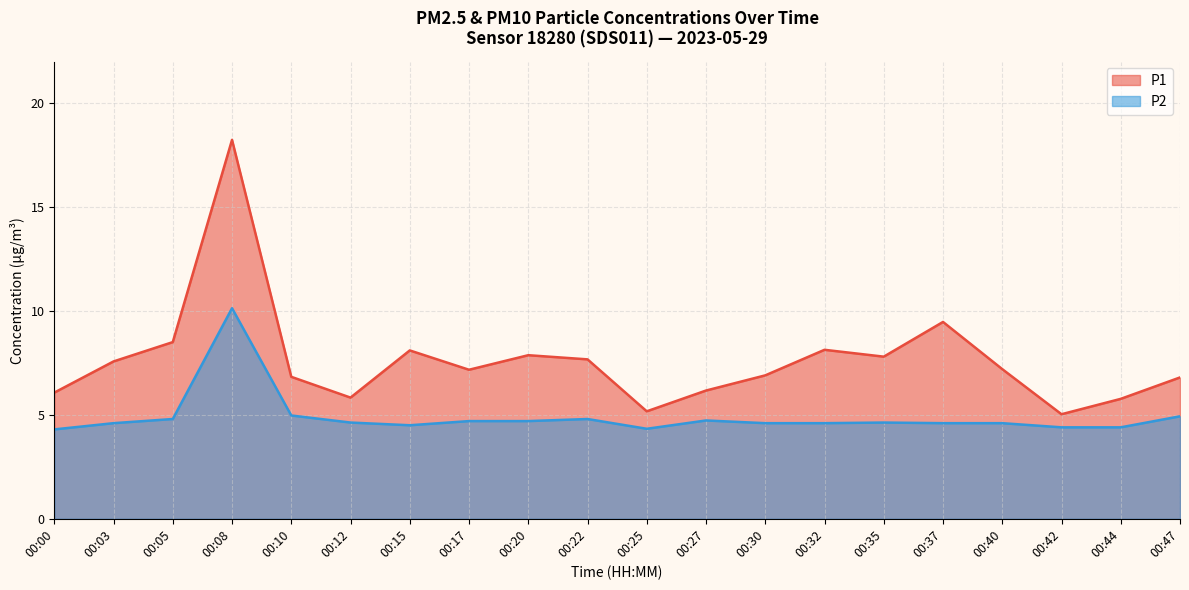

Reading left to right, transcribe all the data shown in this chart.

P1: 00:00=6.1	00:03=7.6	00:05=8.5	00:08=18.2	00:10=6.8	00:12=5.8	00:15=8.1	00:17=7.2	00:20=7.9	00:22=7.7	00:25=5.2	00:27=6.2	00:30=6.9	00:32=8.1	00:35=7.8	00:37=9.5	00:40=7.2	00:42=5.0	00:44=5.8	00:47=6.8
P2: 00:00=4.3	00:03=4.6	00:05=4.8	00:08=10.1	00:10=5.0	00:12=4.6	00:15=4.5	00:17=4.7	00:20=4.7	00:22=4.8	00:25=4.3	00:27=4.7	00:30=4.6	00:32=4.6	00:35=4.6	00:37=4.6	00:40=4.6	00:42=4.4	00:44=4.4	00:47=4.9